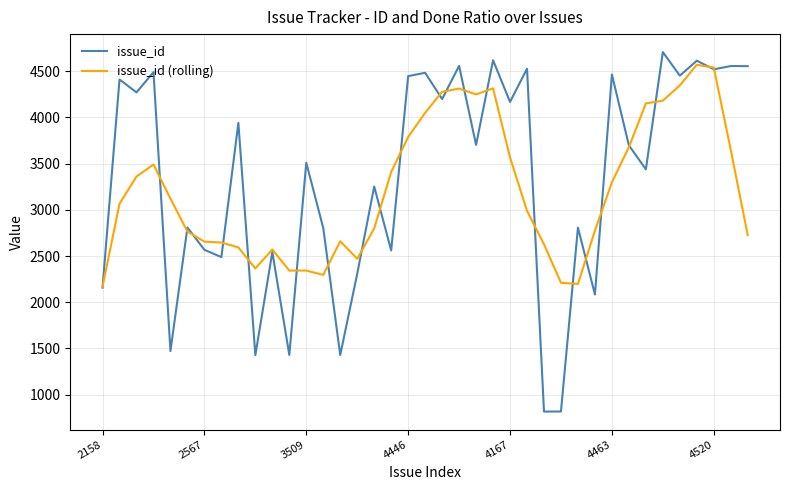

What is the greatest value displayed?

4706.0